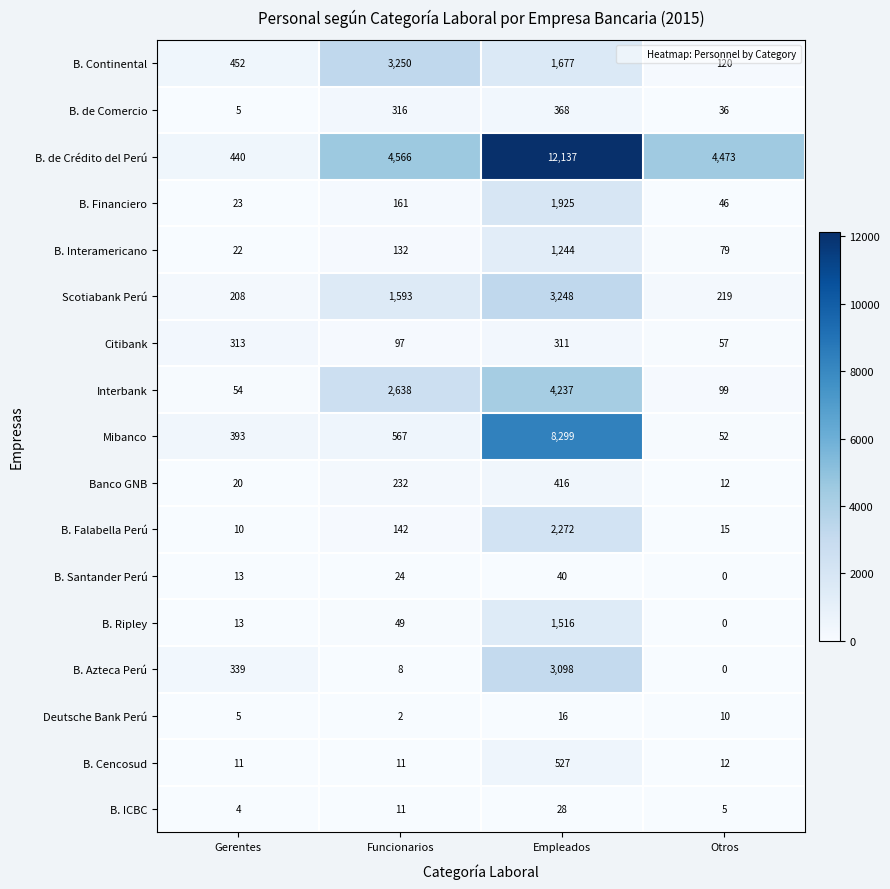

Which category has the lowest value across all series?

Otros